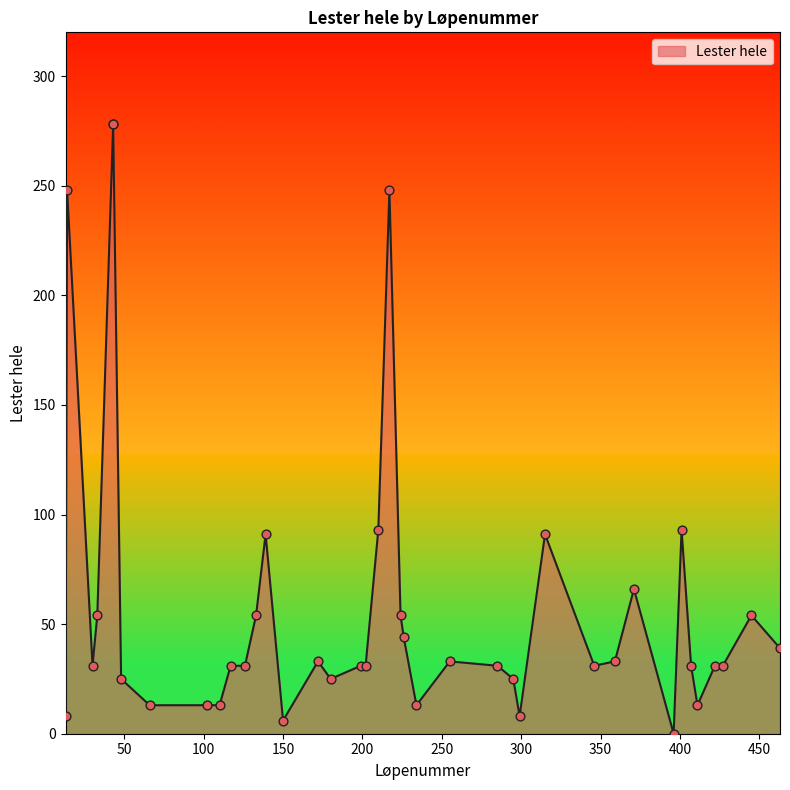

Approximately how many times larger is the value at 359 compared to 445?

0.6